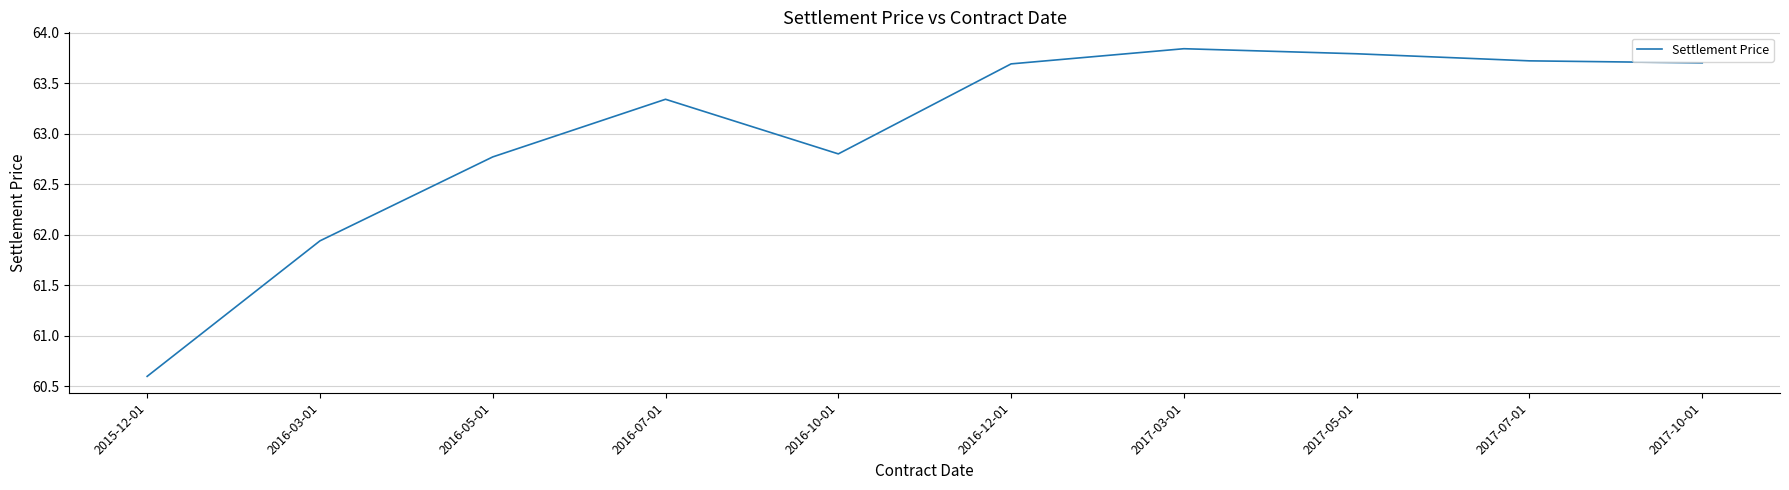

Which label corresponds to the largest value in the chart?

2017-03-01